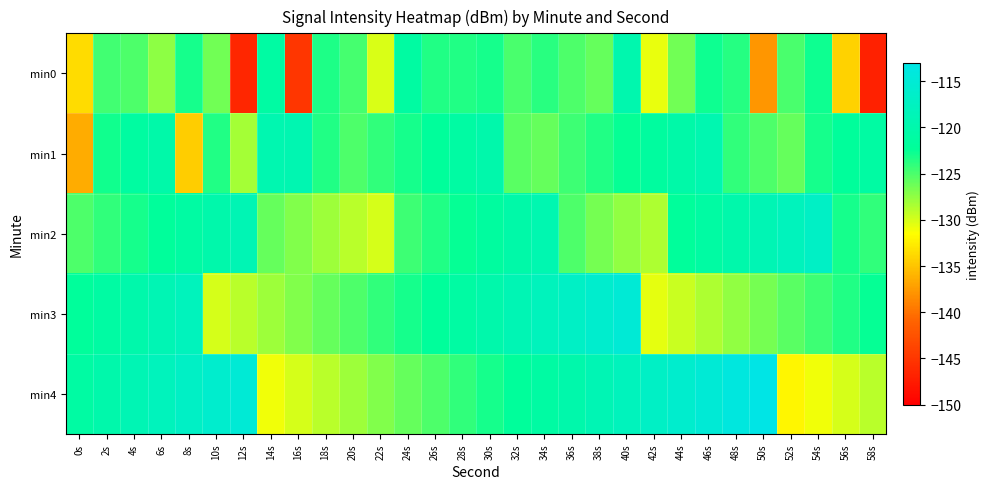

What is the greatest value displayed?

-113.0